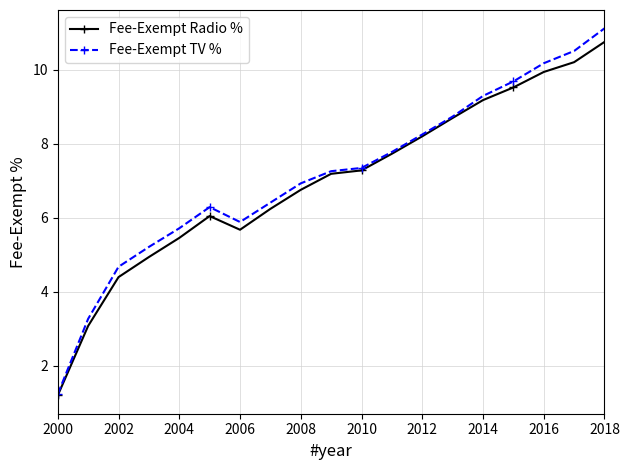

What is the maximum value for Fee-Exempt Radio %?

10.8